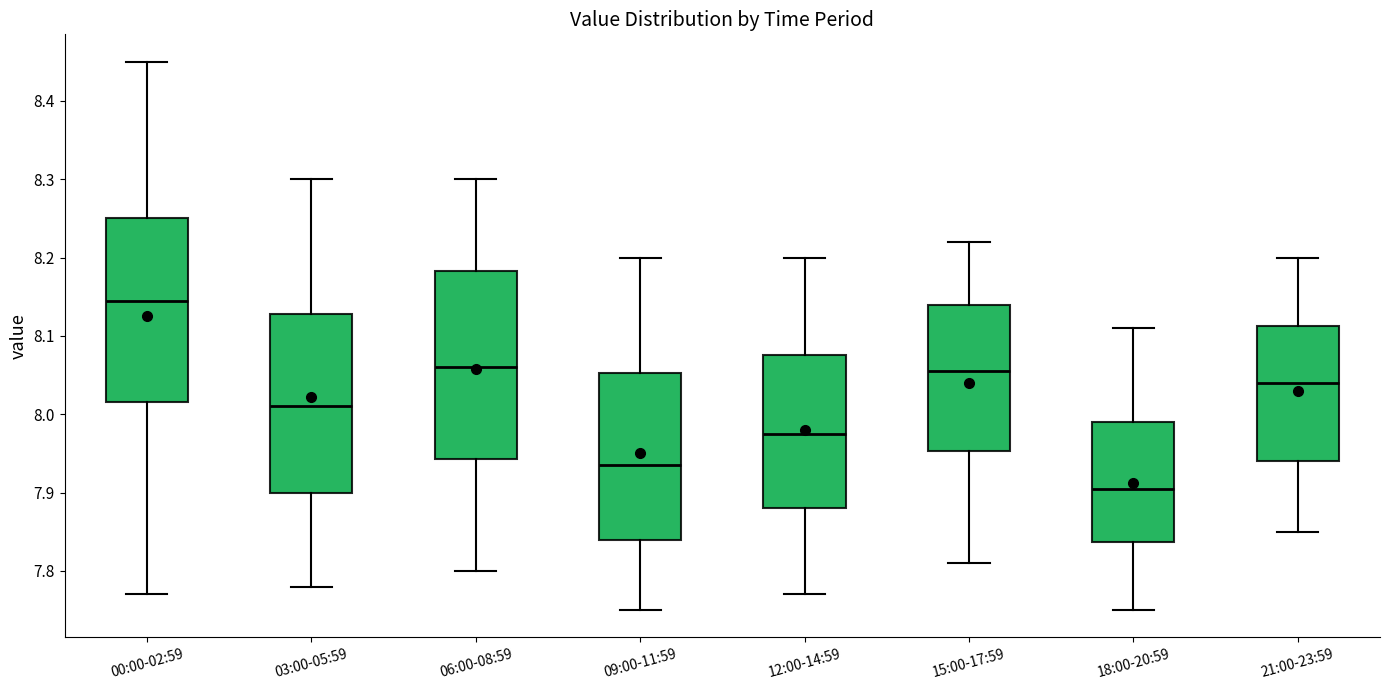

Reading left to right, transcribe this box plot: for each box, give where its median line is, the range the box spans, and where its two whiskers end, as read against the y-axis. The values are not printed on the chart, so give them approximately, as read against the axis.

00:00-02:59: median 8.15, box 8.02 to 8.25, whiskers 7.77 to 8.45
03:00-05:59: median 8.01, box 7.90 to 8.13, whiskers 7.78 to 8.30
06:00-08:59: median 8.06, box 7.94 to 8.18, whiskers 7.80 to 8.30
09:00-11:59: median 7.94, box 7.84 to 8.05, whiskers 7.75 to 8.20
12:00-14:59: median 7.98, box 7.88 to 8.08, whiskers 7.77 to 8.20
15:00-17:59: median 8.06, box 7.95 to 8.14, whiskers 7.81 to 8.22
18:00-20:59: median 7.91, box 7.84 to 7.99, whiskers 7.75 to 8.11
21:00-23:59: median 8.04, box 7.94 to 8.11, whiskers 7.85 to 8.20